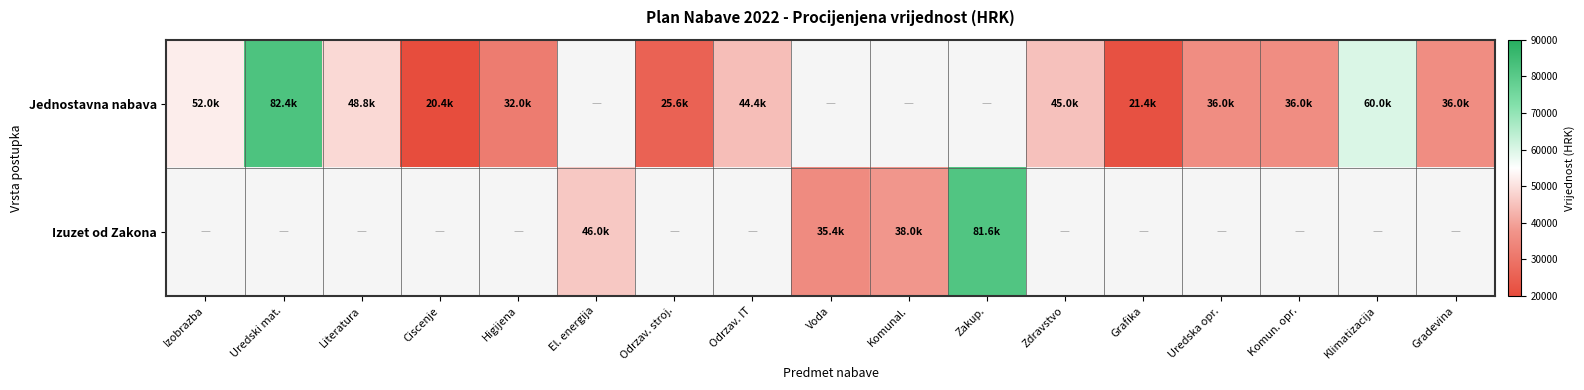

What is the spread (max minus min) of values at Gradevina?

36000